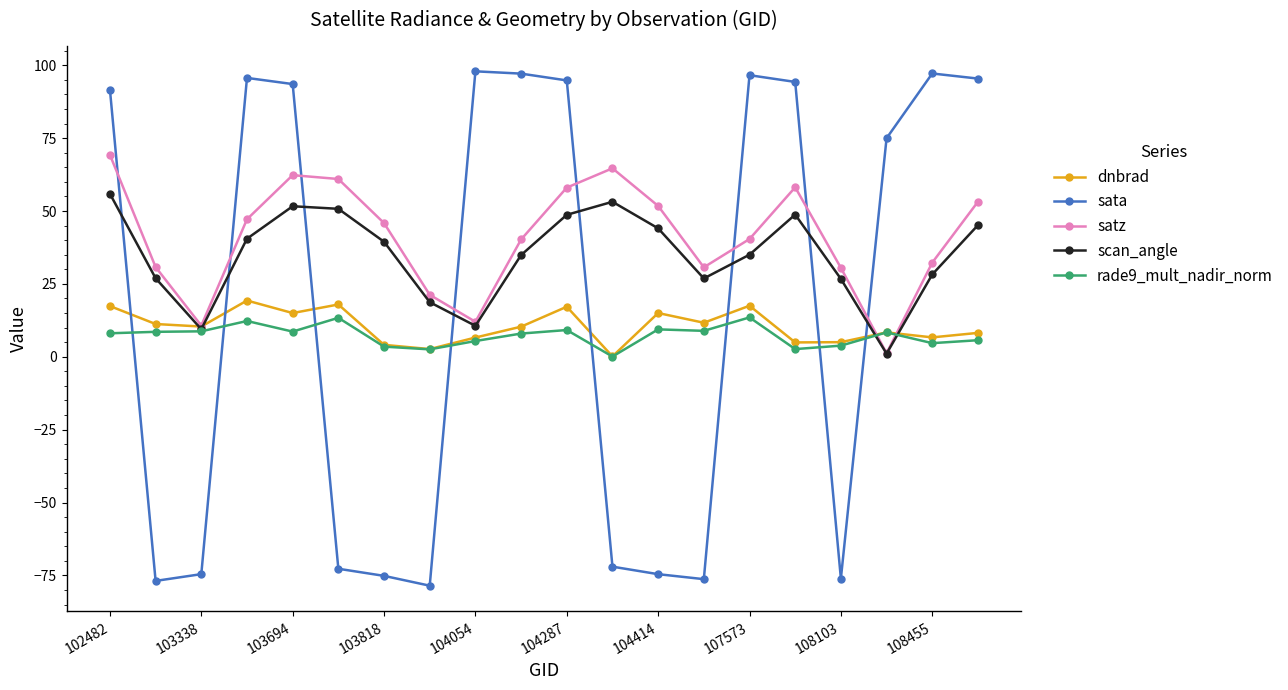

Which series has the largest range (max minus min)?

sata